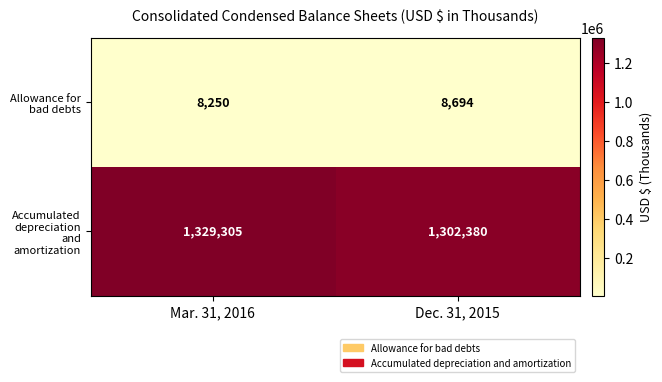

What is the sum of all Accumulated depreciation and amortization values?

2631685